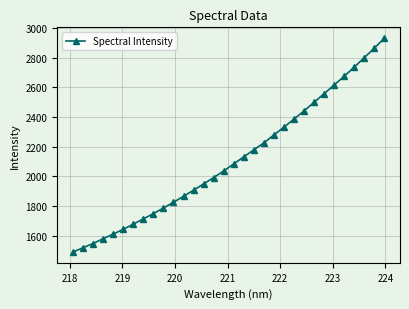

Count the number of values greater than 2084.

16